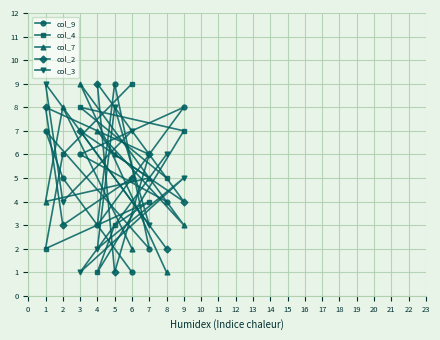

What is the average value of the col_9 series?

5